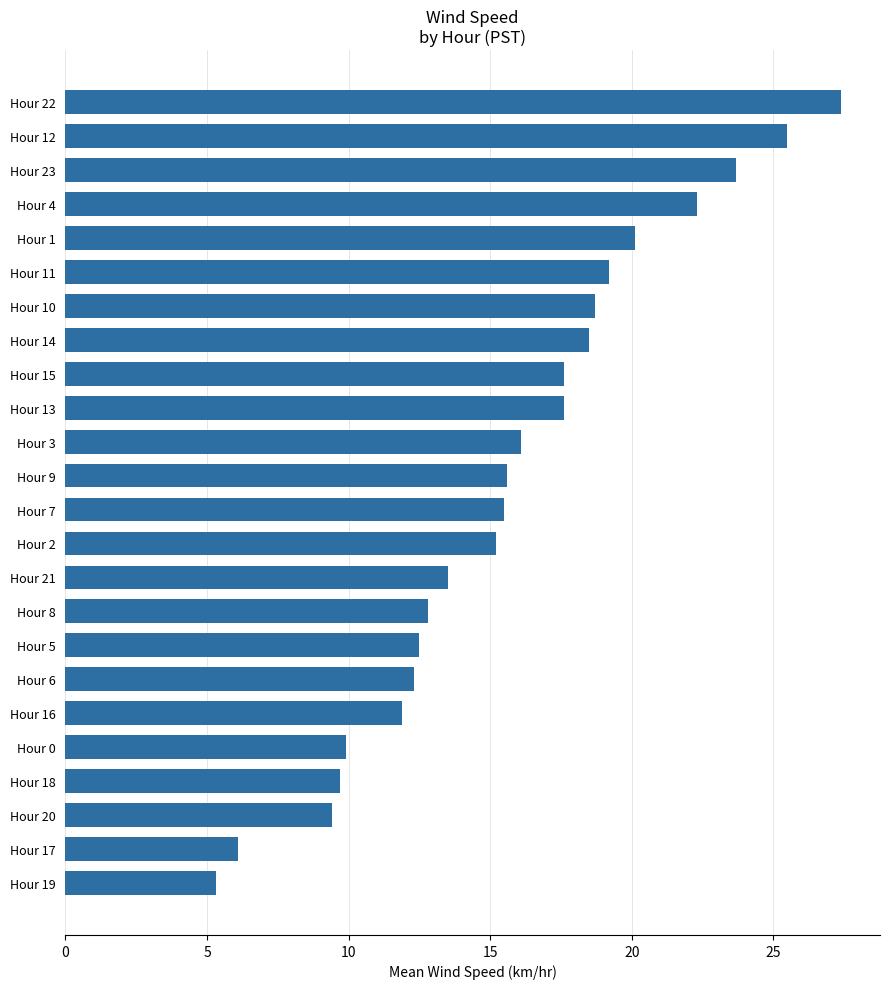

How many categories are shown in the chart?

24